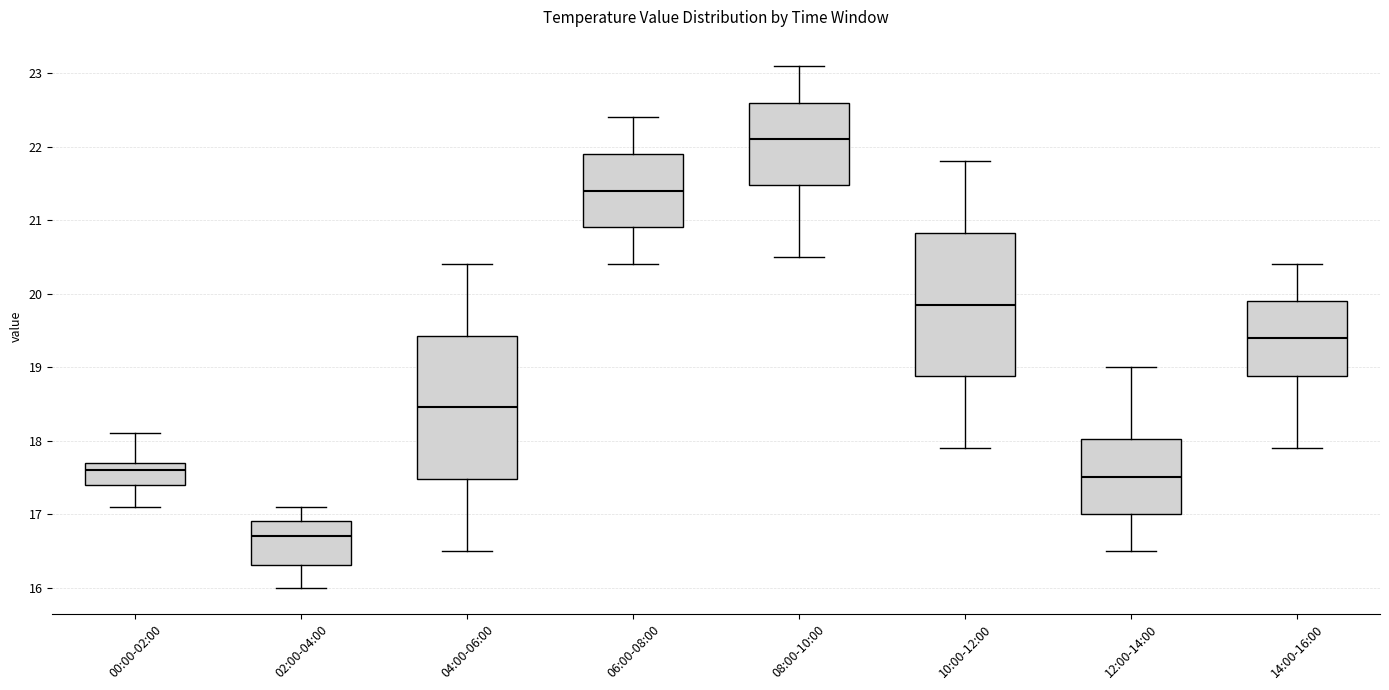

Reading left to right, read every box against the y-axis: the position of its median line, the range the box covers, and the ends of its whiskers. The values are not printed on the chart, so give them approximately, as read against the axis.

00:00-02:00: median 17.6, box 17.4 to 17.7, whiskers 17.1 to 18.1
02:00-04:00: median 16.7, box 16.3 to 16.9, whiskers 16.0 to 17.1
04:00-06:00: median 18.5, box 17.5 to 19.4, whiskers 16.5 to 20.4
06:00-08:00: median 21.4, box 20.9 to 21.9, whiskers 20.4 to 22.4
08:00-10:00: median 22.1, box 21.5 to 22.6, whiskers 20.5 to 23.1
10:00-12:00: median 19.9, box 18.9 to 20.8, whiskers 17.9 to 21.8
12:00-14:00: median 17.5, box 17.0 to 18.0, whiskers 16.5 to 19.0
14:00-16:00: median 19.4, box 18.9 to 19.9, whiskers 17.9 to 20.4